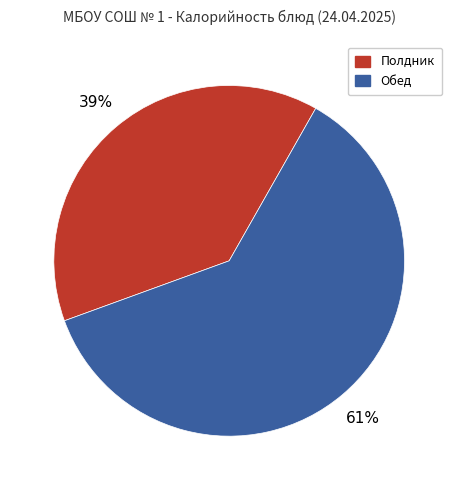

Rank the categories by value from lowest to highest.

Полдник, Обед